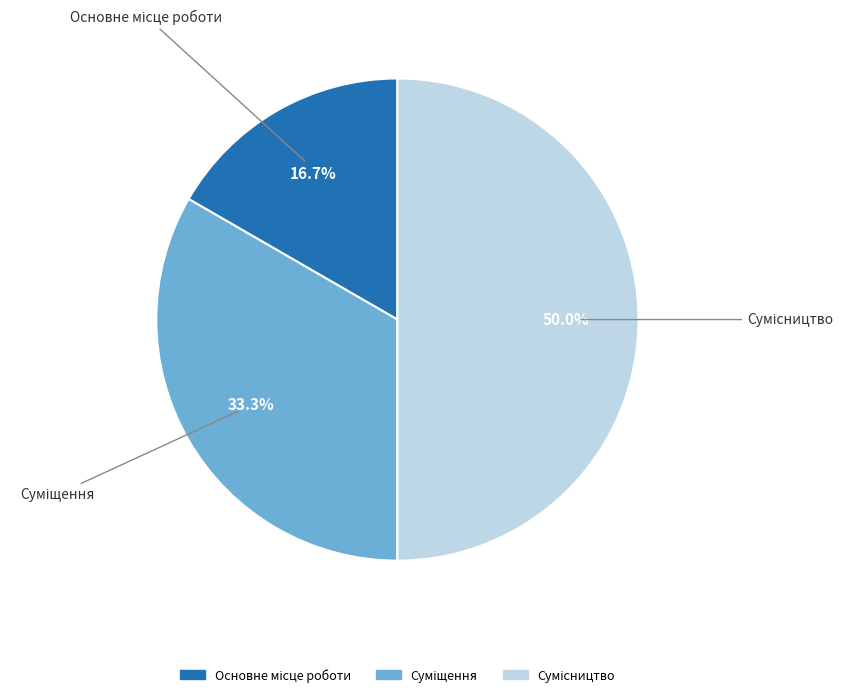

Count the number of slices in the pie.

3